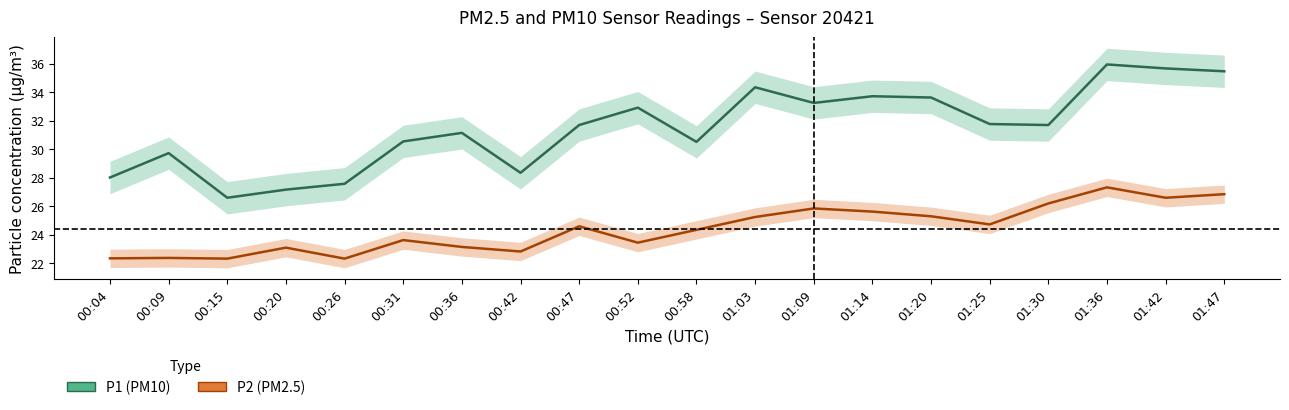

The value of P2 (PM2.5) at 01:20 is 39.7. True or false?

False